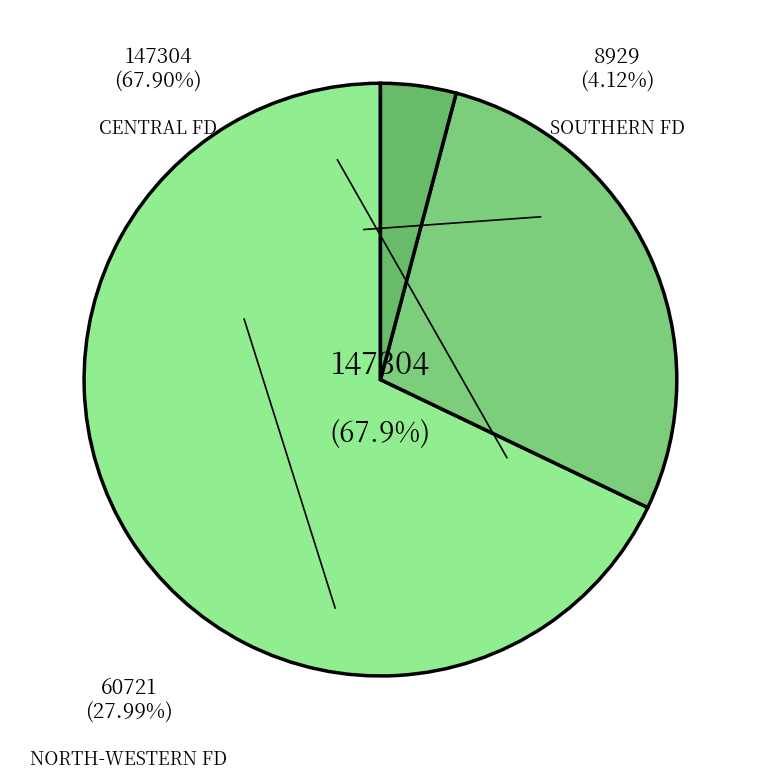

Rank the categories by value from lowest to highest.

SOUTHERN FEDERAL DISTRICT, NORTH-WESTERN FEDERAL DISTRICT, CENTRAL FEDERAL DISTRICT